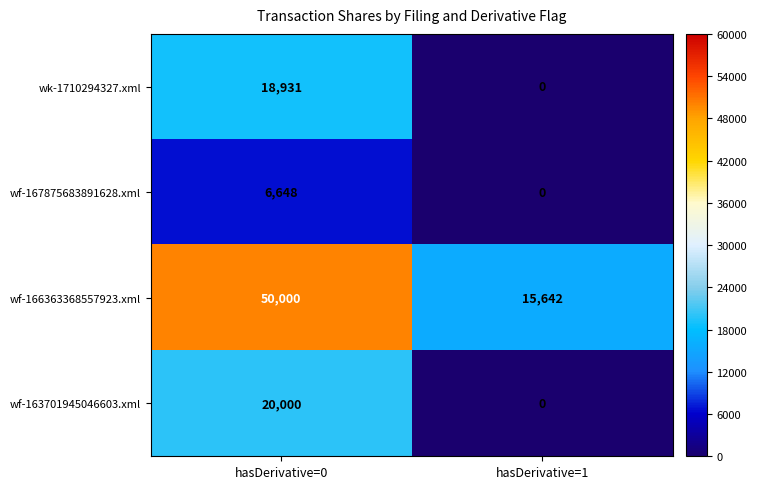

What is the difference between the maximum and minimum values in the wf-167875683891628.xml series?

6648